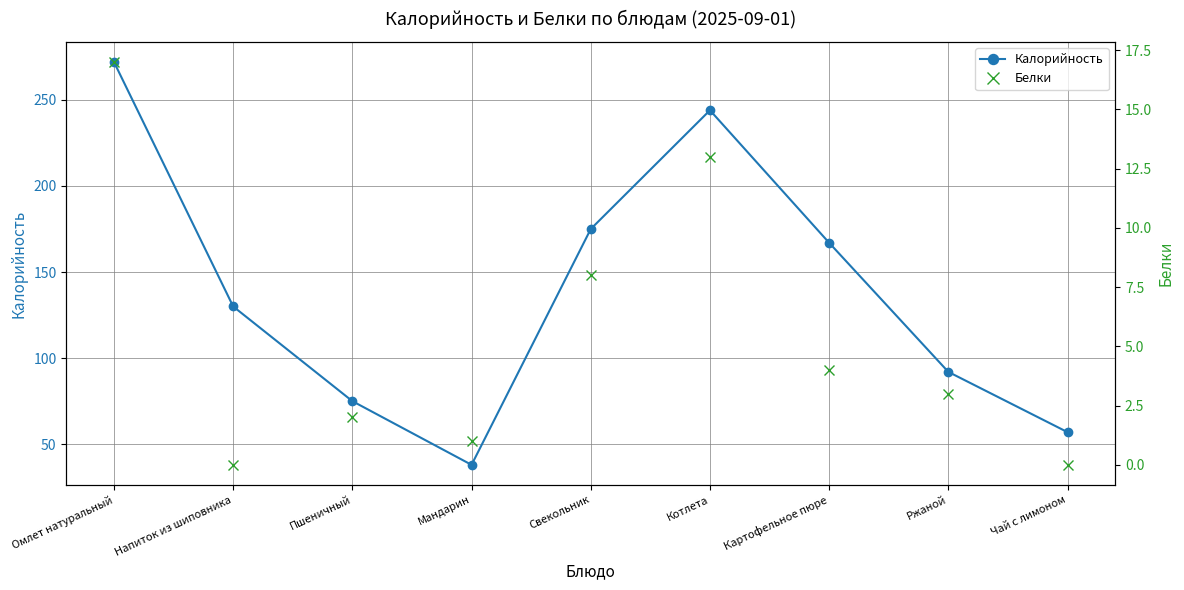

Reading left to right, list all the values displayed in this chart.

Калорийность: 272	130	75	38	175	244	167	92	57
Белки: 17	0	2	1	8	13	4	3	0